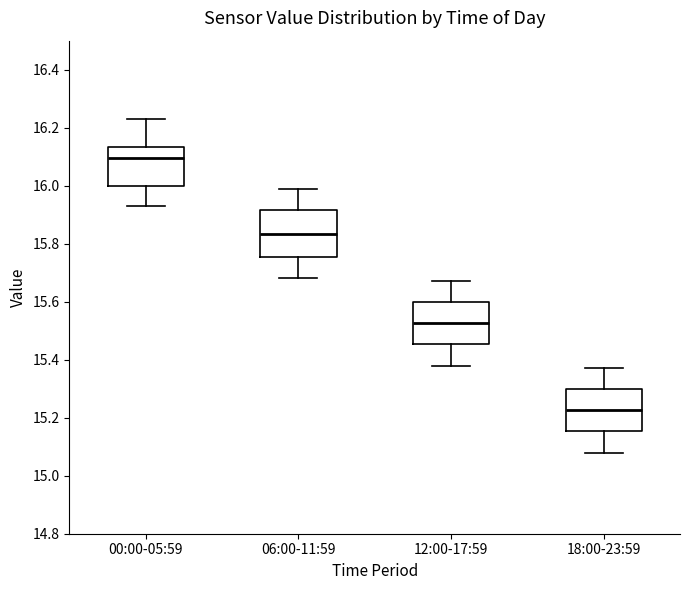

Reading left to right, read every box against the y-axis: the position of its median line, the range the box covers, and the ends of its whiskers. The values are not printed on the chart, so give them approximately, as read against the axis.

00:00-05:59: median 16.10, box 16.00 to 16.14, whiskers 15.94 to 16.24
06:00-11:59: median 15.84, box 15.76 to 15.92, whiskers 15.68 to 16.00
12:00-17:59: median 15.52, box 15.46 to 15.60, whiskers 15.38 to 15.68
18:00-23:59: median 15.22, box 15.16 to 15.30, whiskers 15.08 to 15.38